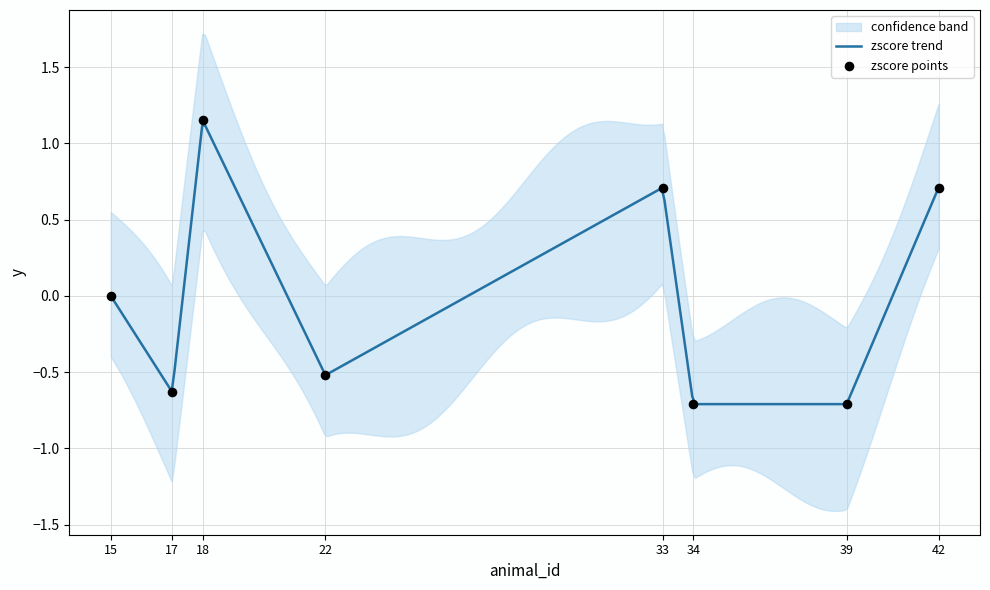

Which has a higher value, 22 or 15?

15